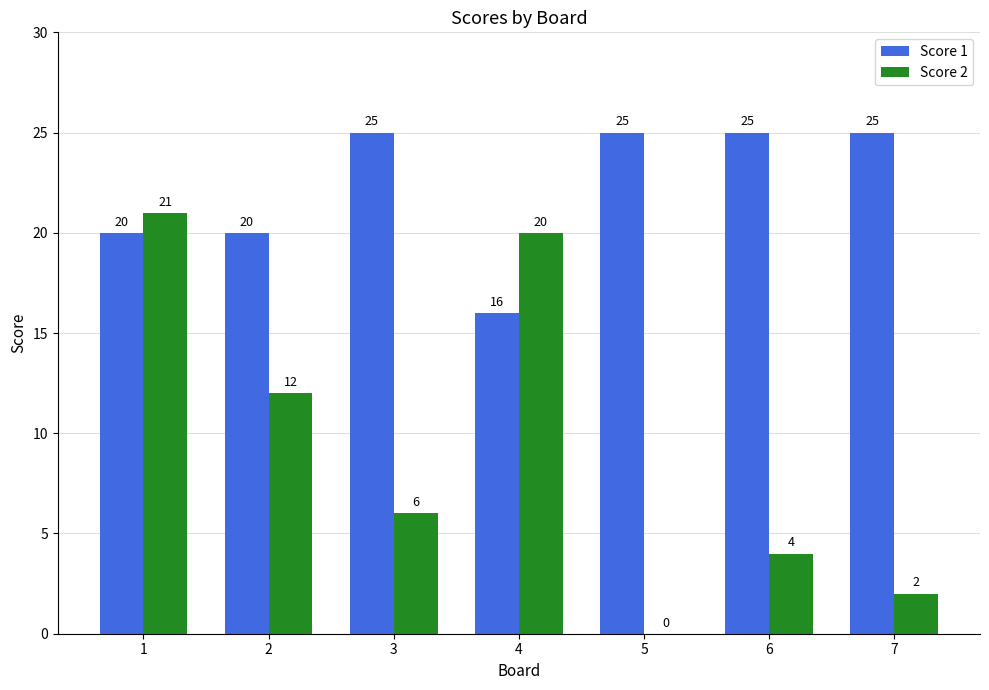

Is the value of Score 1 at 1 greater than the value of Score 2 at 6?

Yes